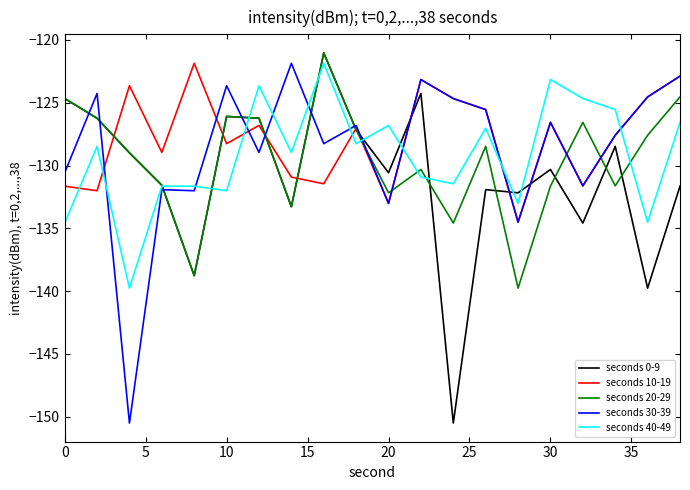

What is the minimum value for seconds 30-39?

-150.5